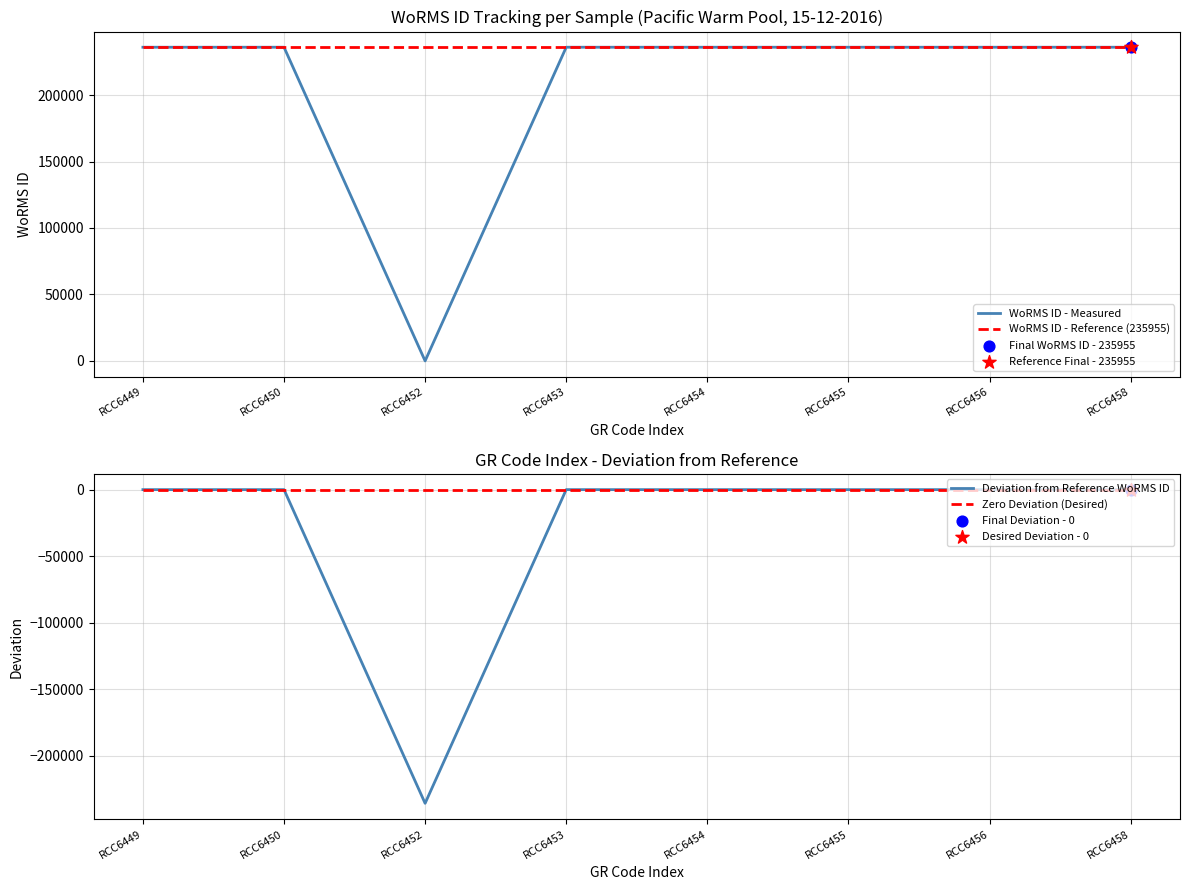

Which series contains the lowest Y value?

Deviation from Reference WoRMS ID